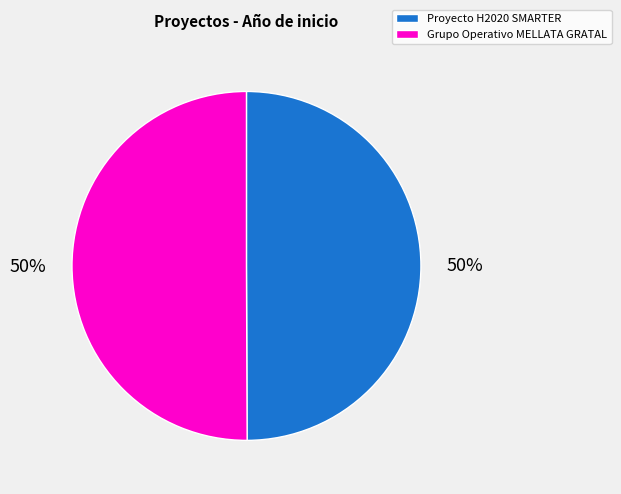

True or false: Proyecto H2020 SMARTER accounts for 36% of the total.

False